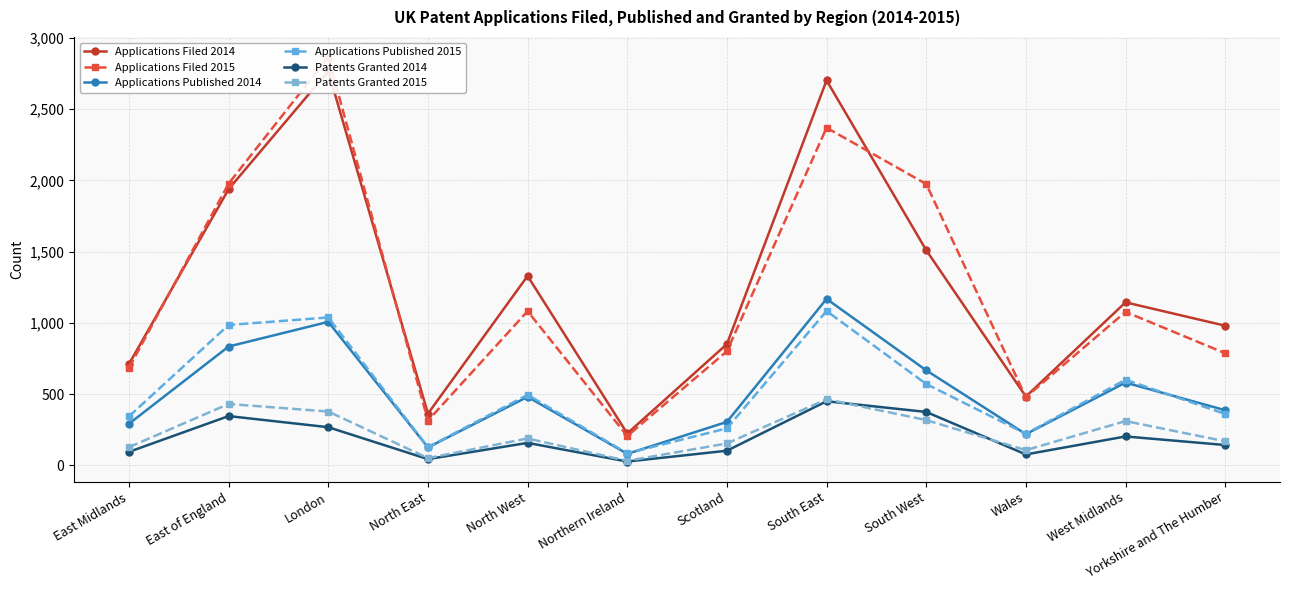

At which category is the sum across all series the highest?

London